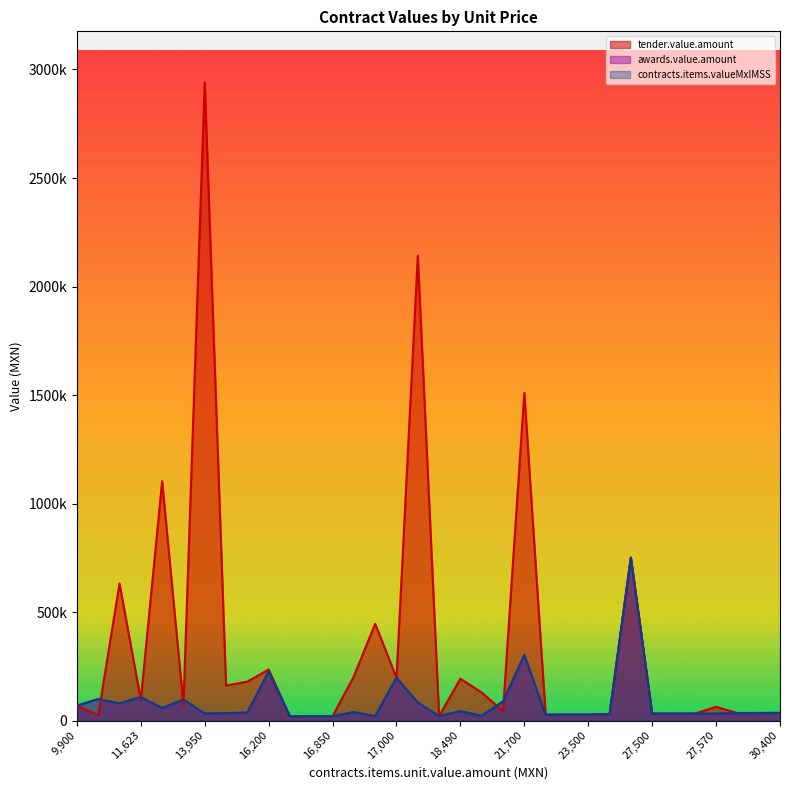

How many lines are shown in the chart?

3